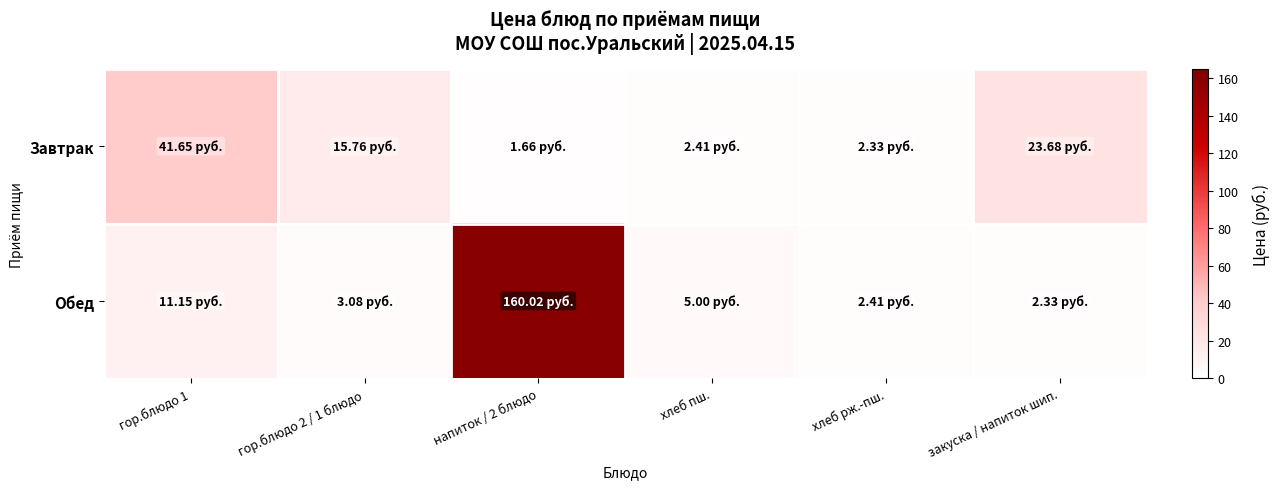

Which series changed the most between гор.блюдо 1 and гор.блюдо 2 / 1 блюдо?

Завтрак